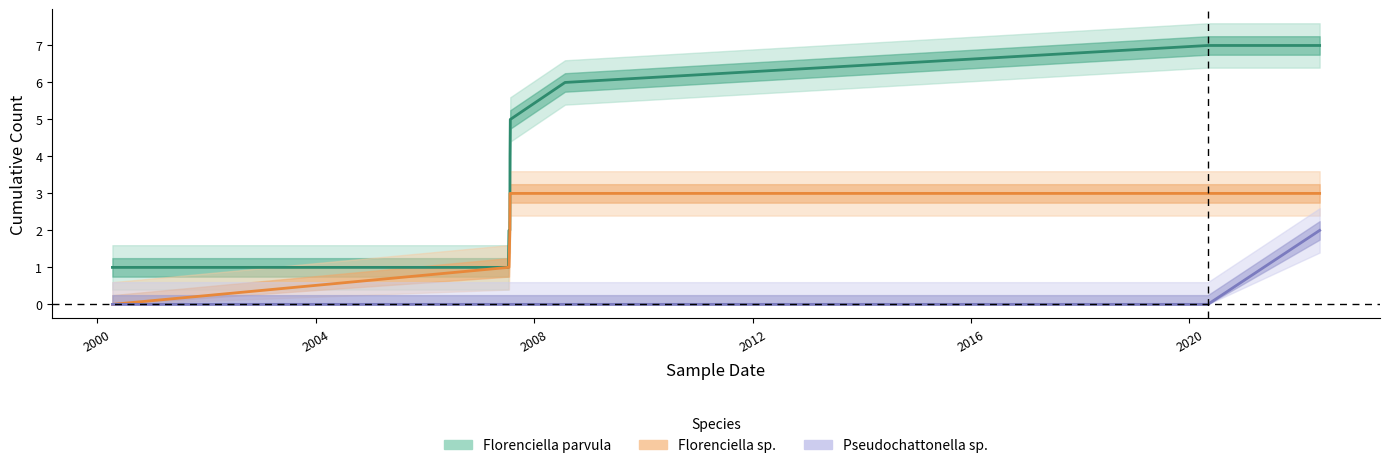

Rank the series by their maximum value, from lowest to highest.

Pseudochattonella sp., Florenciella sp., Florenciella parvula